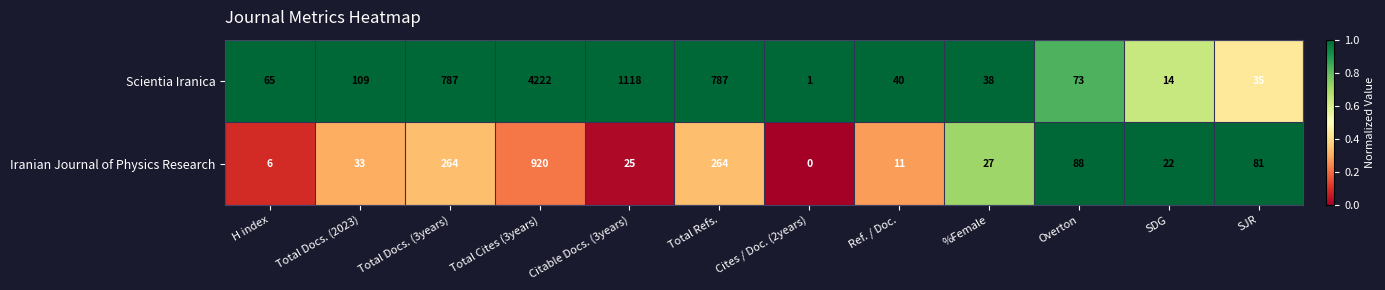

Which series changed the most between Citable Docs. (3years) and SJR?

Scientia Iranica